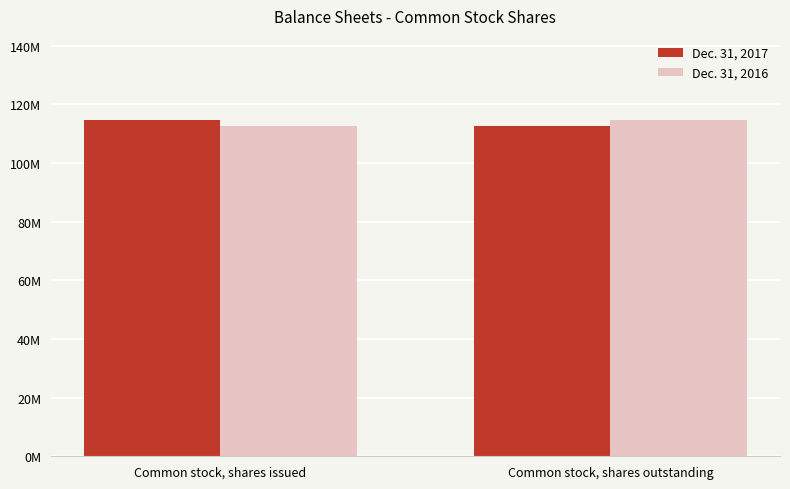

Which series changed the most between Common stock, shares issued and Common stock, shares outstanding?

Dec. 31, 2017